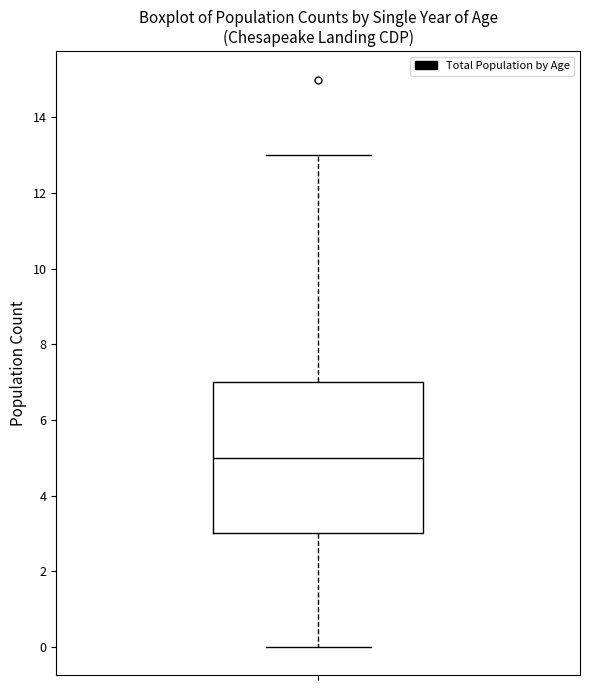

Where does the median line of the box sit on the y-axis? The values are not printed on the chart, so give them approximately, as read against the axis.

5